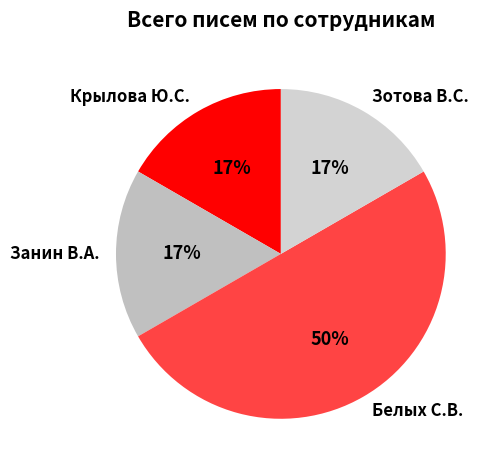

To the nearest percent, what is the difference between the largest and smallest slice percentages?

33%